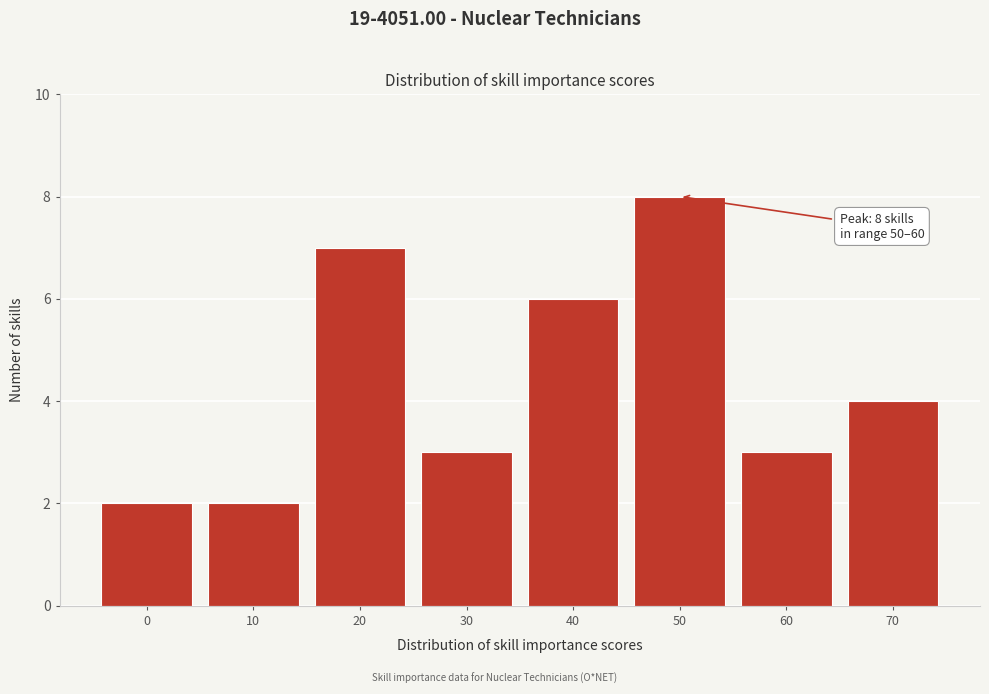

Reading left to right, transcribe all the data shown in this chart.

0=2	10=2	20=7	30=3	40=6	50=8	60=3	70=4